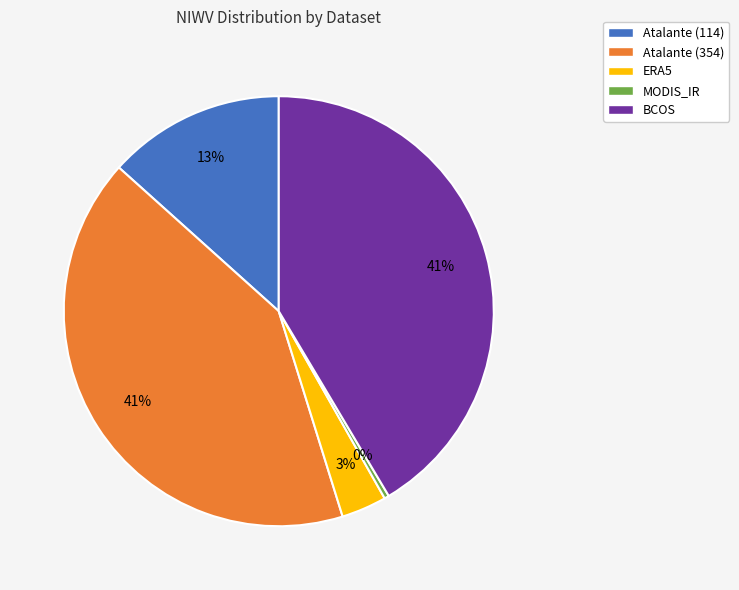

Is Atalante (354) the majority of the pie?

No